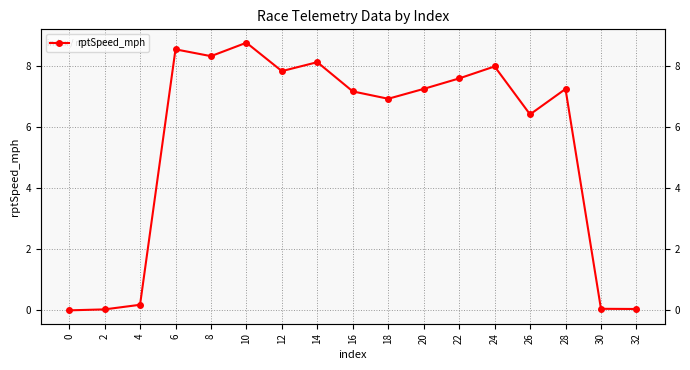

What is the greatest value displayed?

8.8